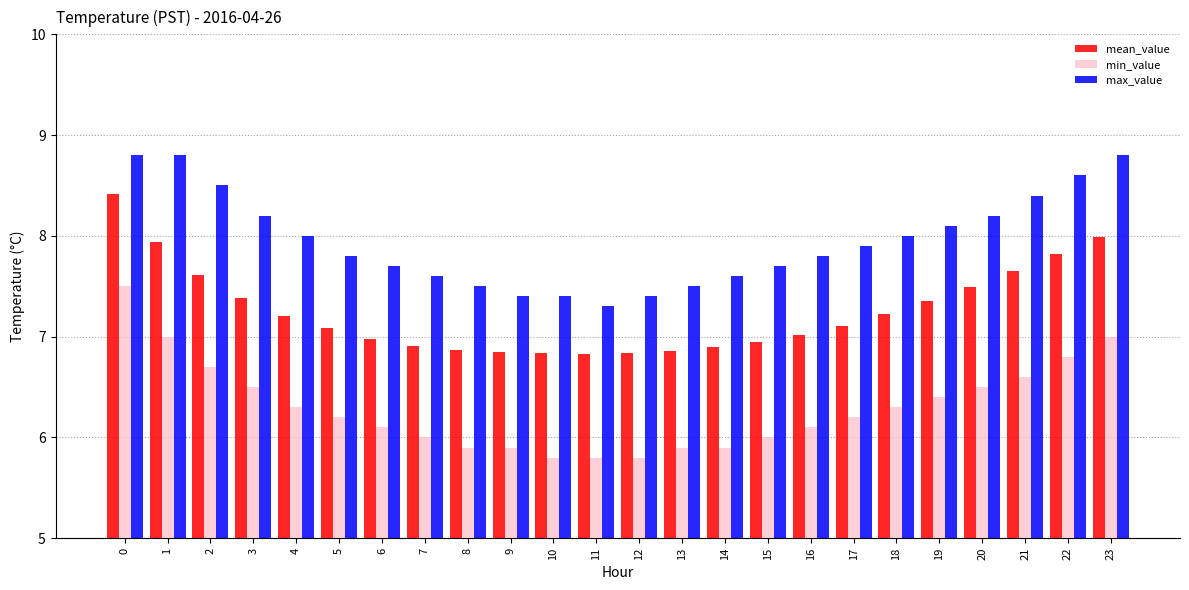

Does the chart contain any negative values?

No